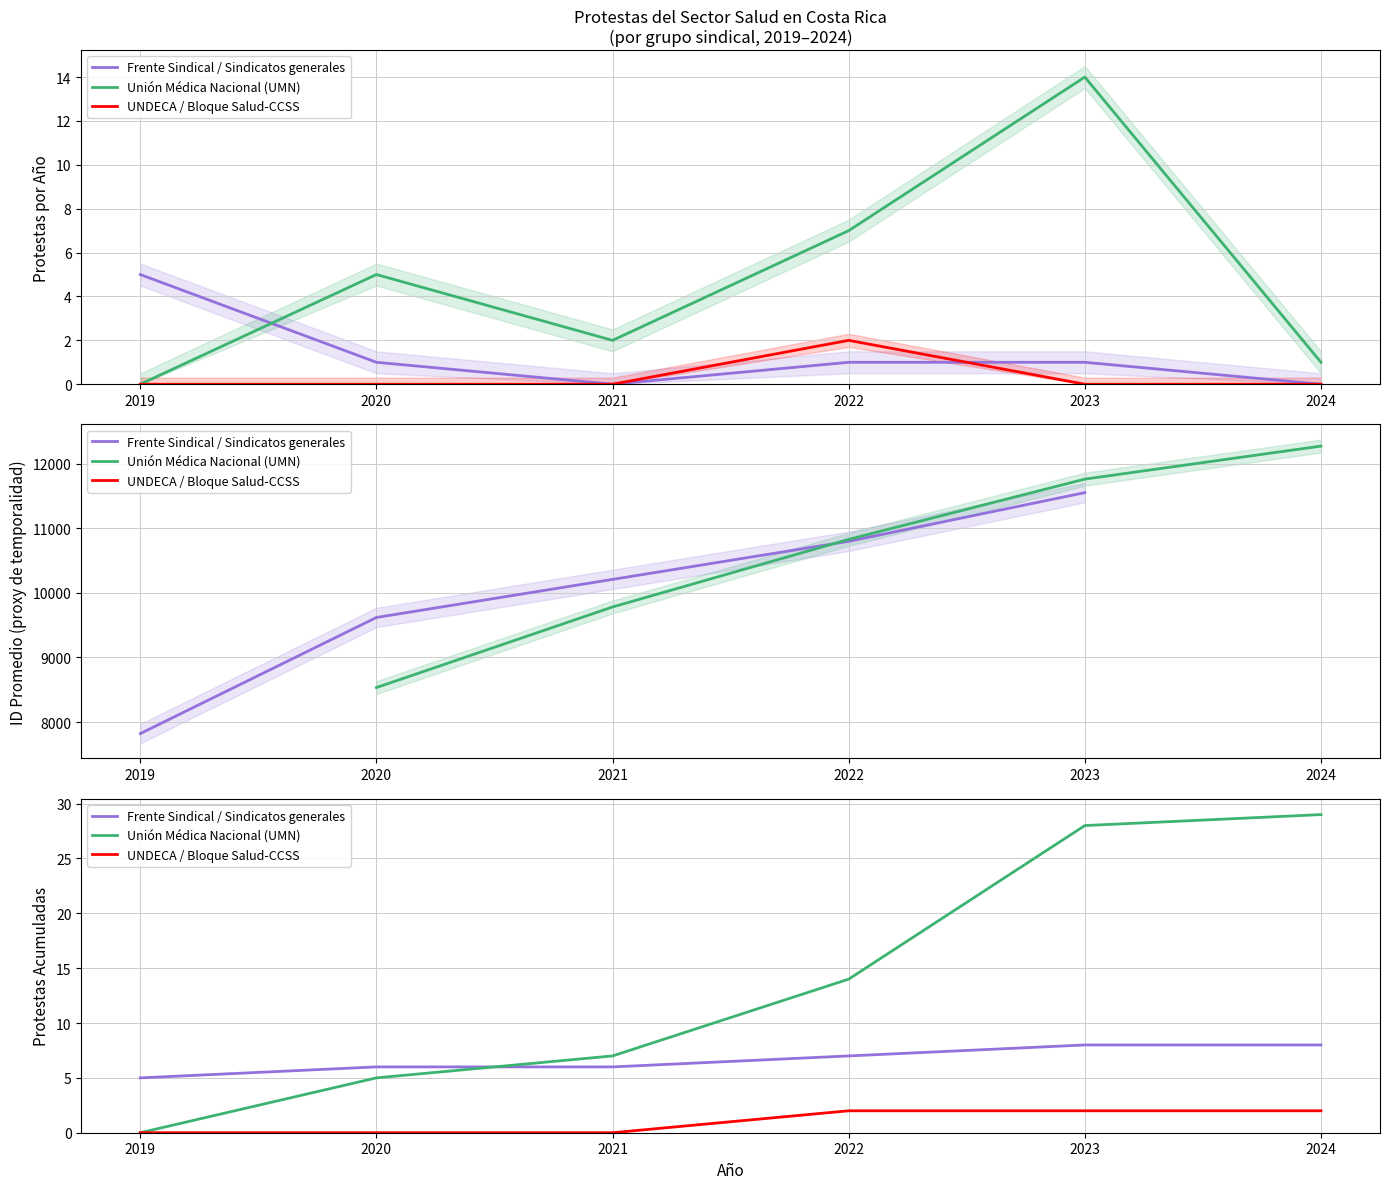

True or false: Frente Sindical / Sindicatos generales and Unión Médica Nacional (UMN) intersect in this chart.

True